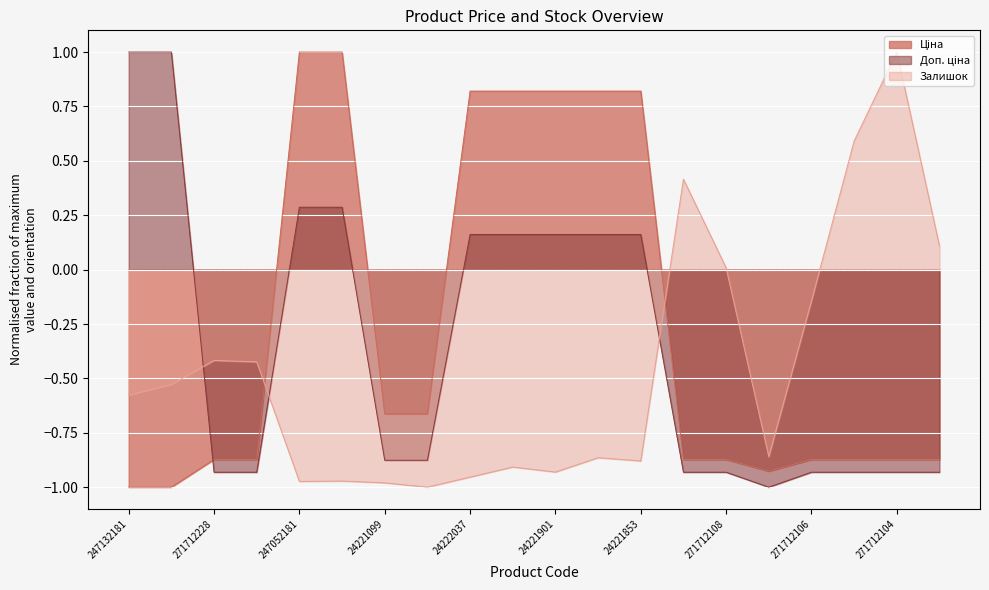

Which series has the widest spread of values?

Ціна